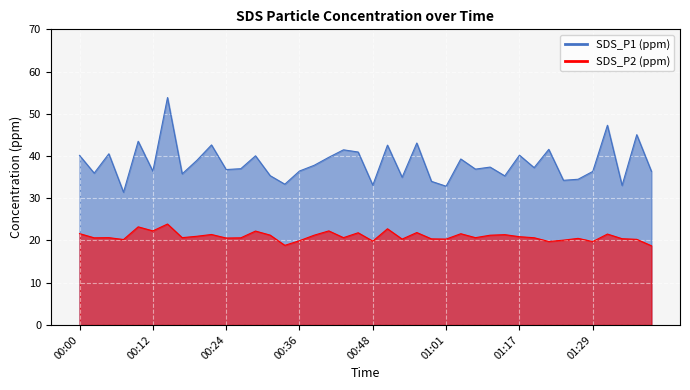

The value of SDS_P2 at 00:05 is 20.7. True or false?

True